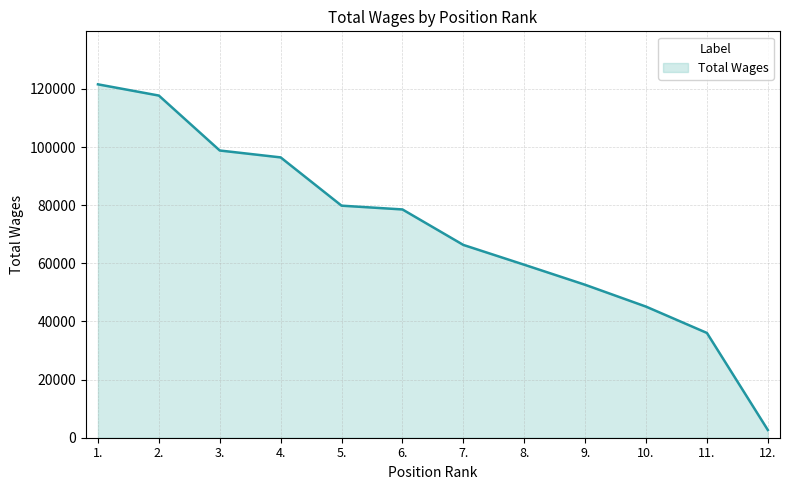

Where does the data first go above 78532?

1.